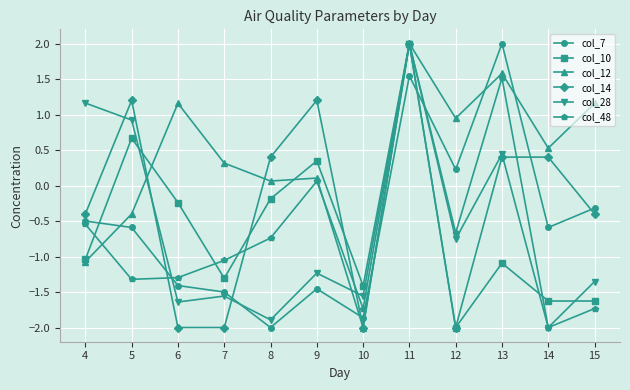

How many categories are shown in the chart?

12